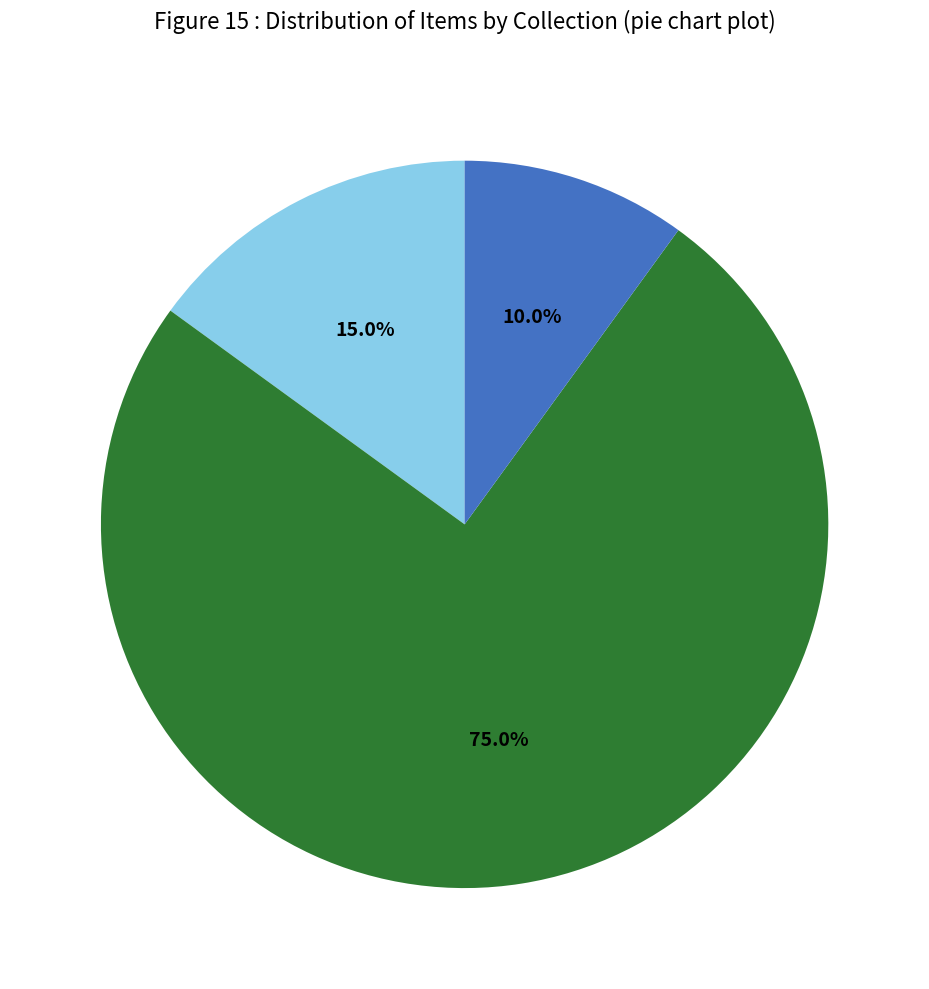

Count the number of slices in the pie.

3